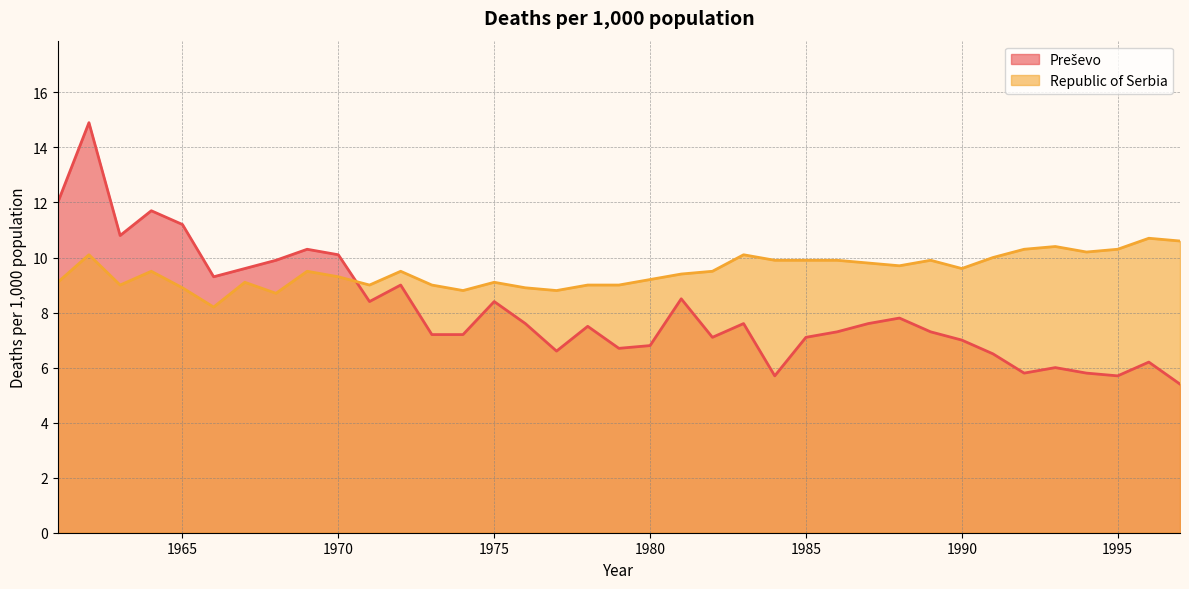

What is the value of the Republic of Serbia point at the 23rd from the left?

10.1